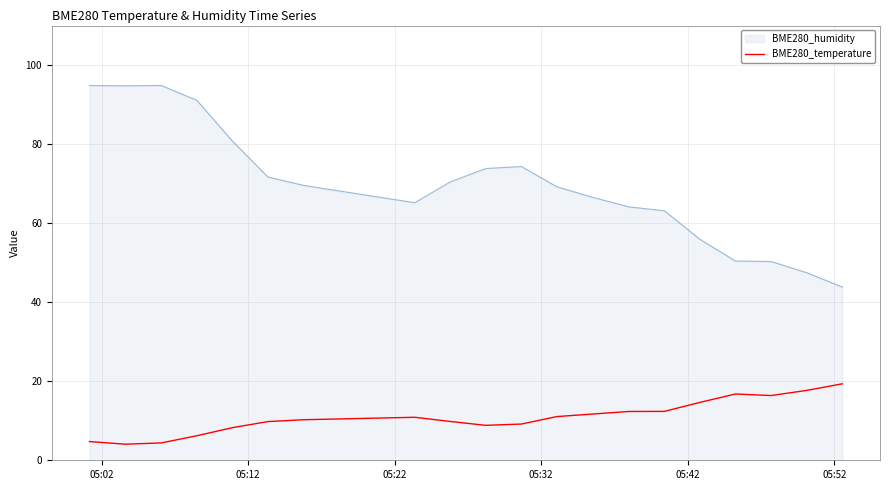

What is the value of the 5th point from the left?

8.2